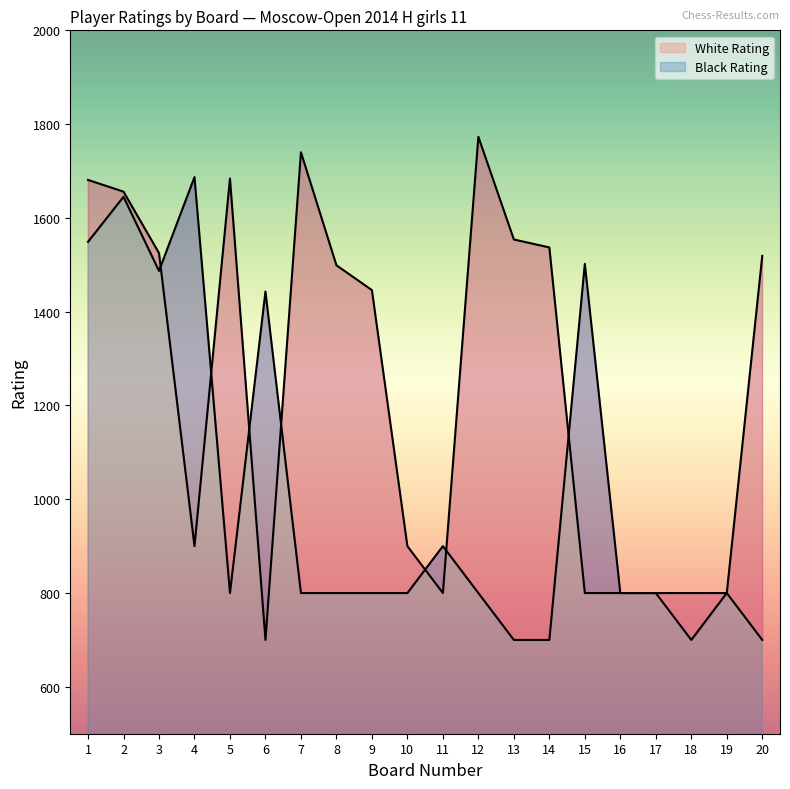

True or false: White Rating and Black Rating cross at least once.

True